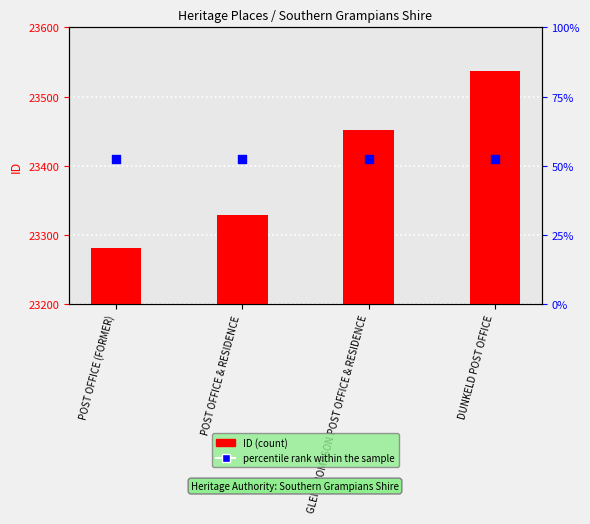

What is the total value across all series at POST OFFICE & RESIDENCE?

46738